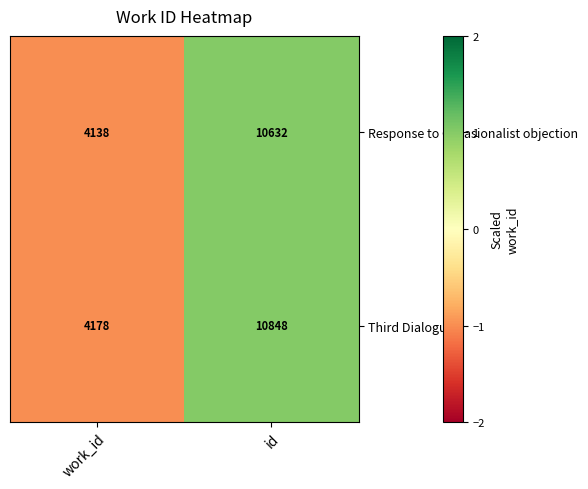

Reading left to right, what are all the values shown in this chart?

Response to Occasionalist objection: 4138	10632
Third Dialogue: 4178	10848